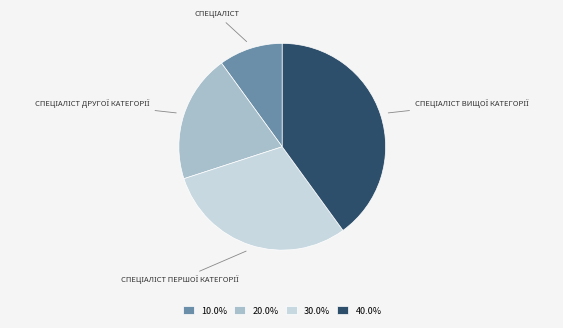

Does 40.0% represent more than half of the total?

No